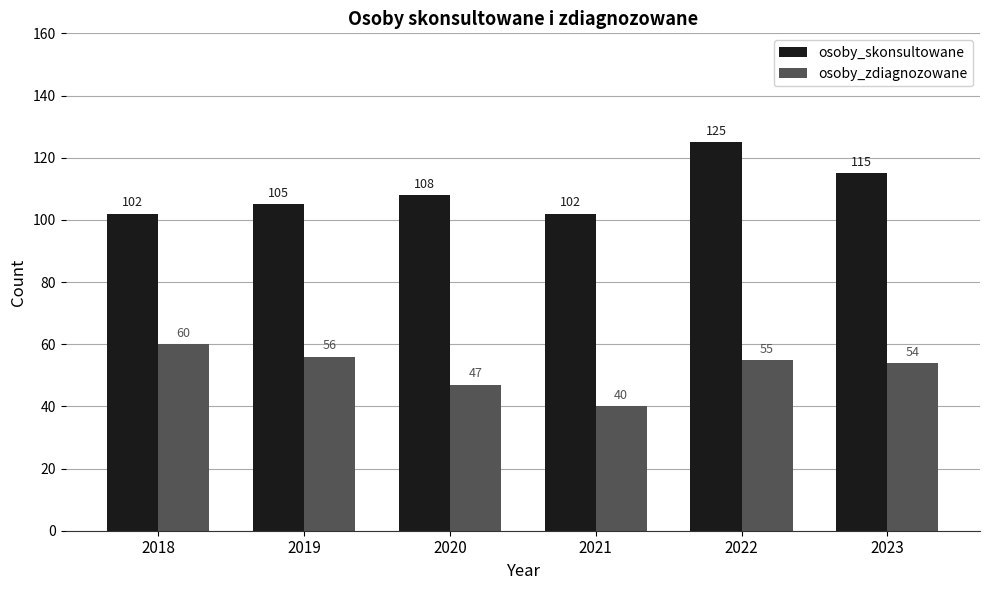

At which category is the sum across all series the highest?

2022